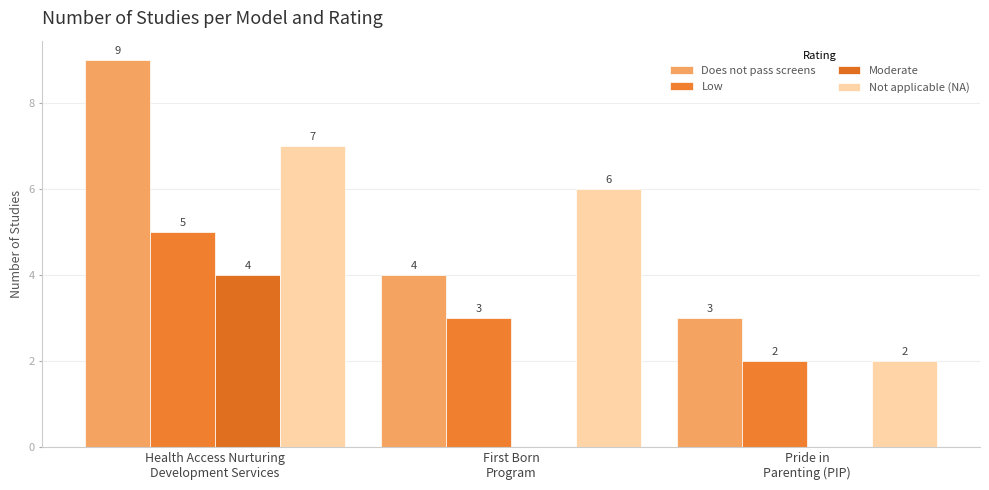

List the labels in order of Low value, smallest first.

Pride in
Parenting (PIP), First Born
Program, Health Access Nurturing
Development Services